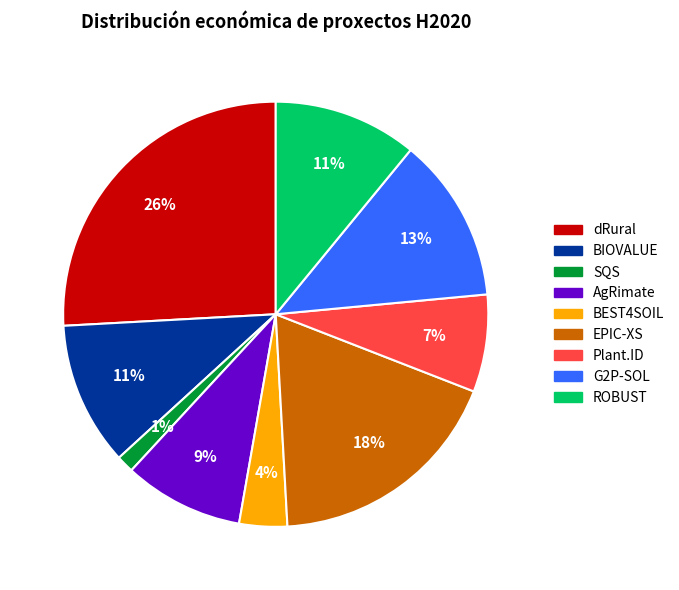

Is there any slice that represents more than half of the pie?

No